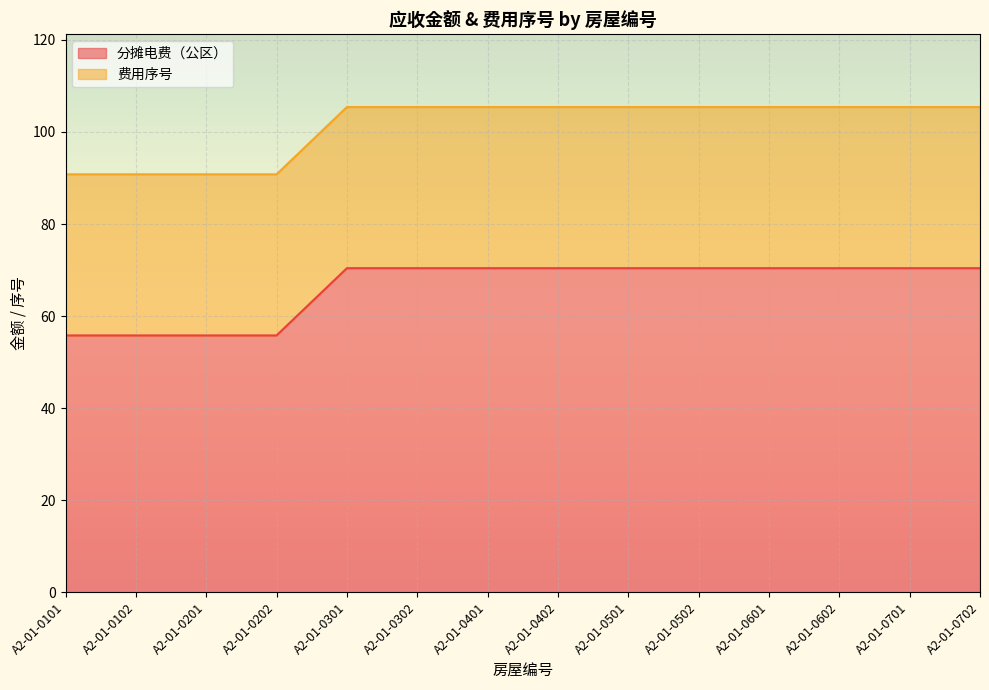

What is the difference between the maximum and minimum values in the 分摊电费（公区） series?

14.6